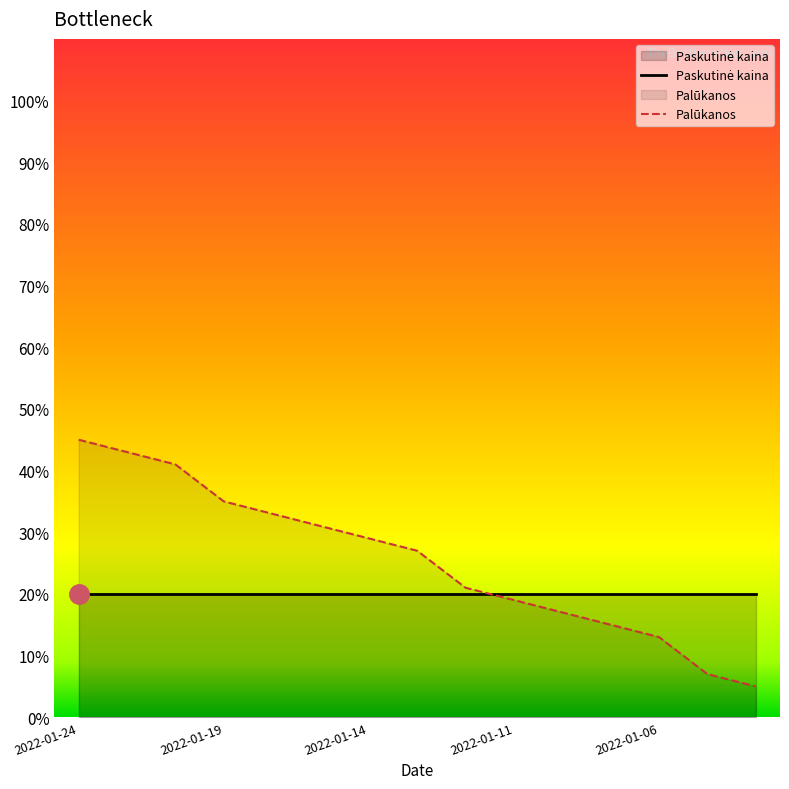

The chart shows a value of 21.0 at 2022-01-12. True or false?

True